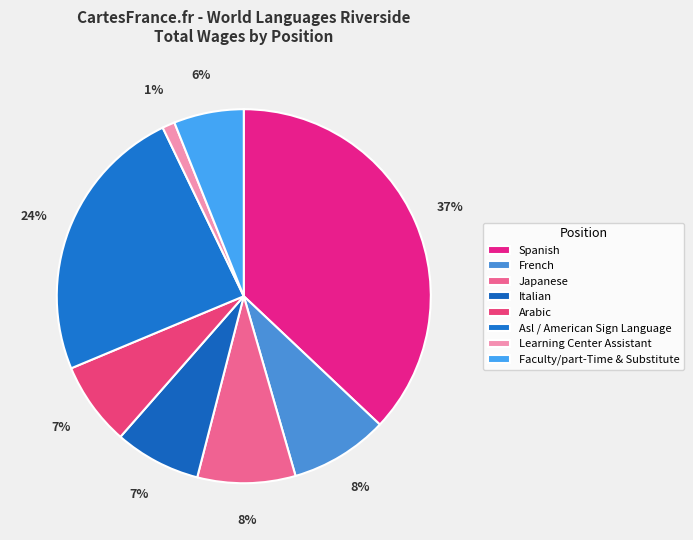

Rank the categories by value from lowest to highest.

Learning Center Assistant, Faculty/part-Time & Substitute, Arabic, Italian, Japanese, French, Asl / American Sign Language, Spanish